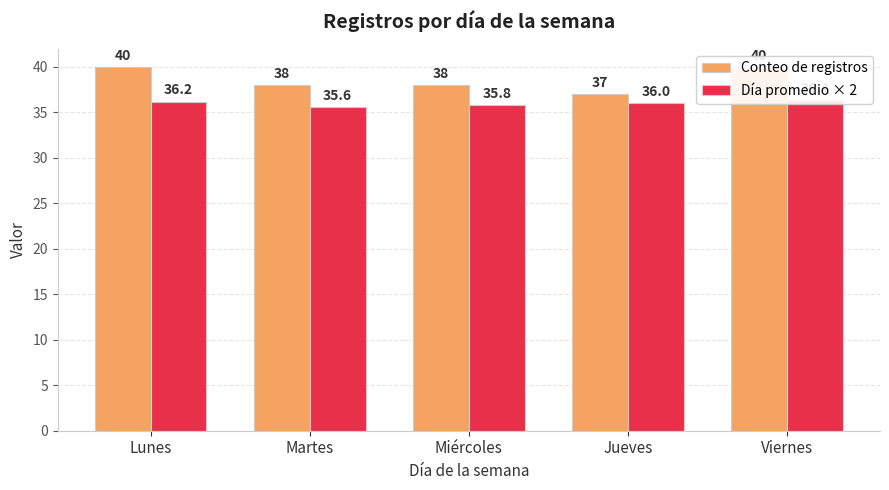

At which label does Día promedio × 2 first exceed 36?

Lunes